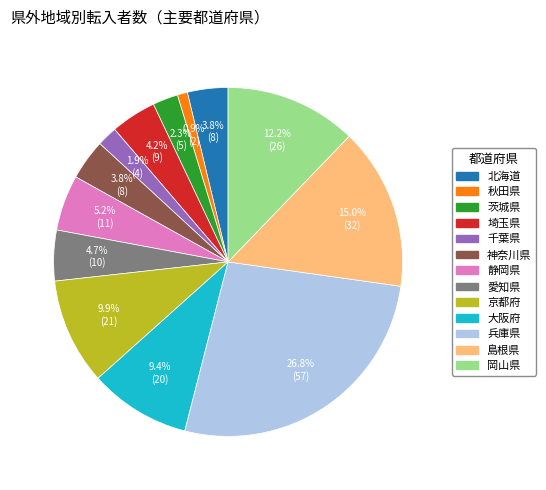

What is the smallest slice in the pie chart?

秋田県